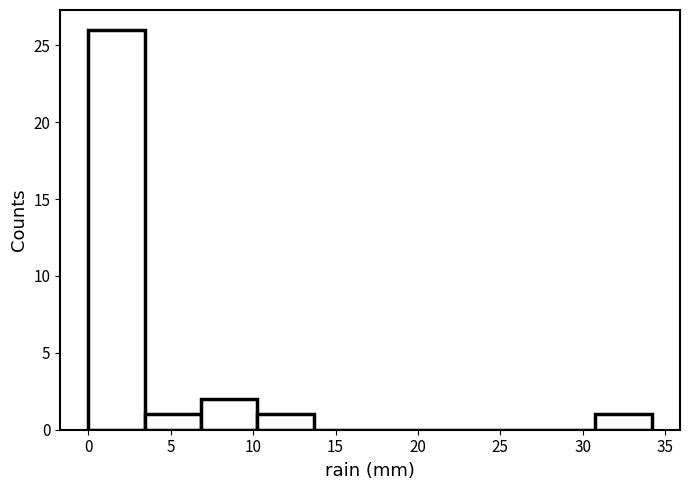

Reading left to right, list every bar in this chart as the range it spans on the x-axis followed by its height. Neither the bar edges nor the heights are printed on the chart, so give them approximately, as read against the axes.

0.0 to 3.5: 26
3.5 to 7.0: 1
7.0 to 10.5: 2
10.5 to 13.5: 1
13.5 to 17.0: 0
17.0 to 20.5: 0
20.5 to 24.0: 0
24.0 to 27.5: 0
27.5 to 31.0: 0
31.0 to 34.0: 1